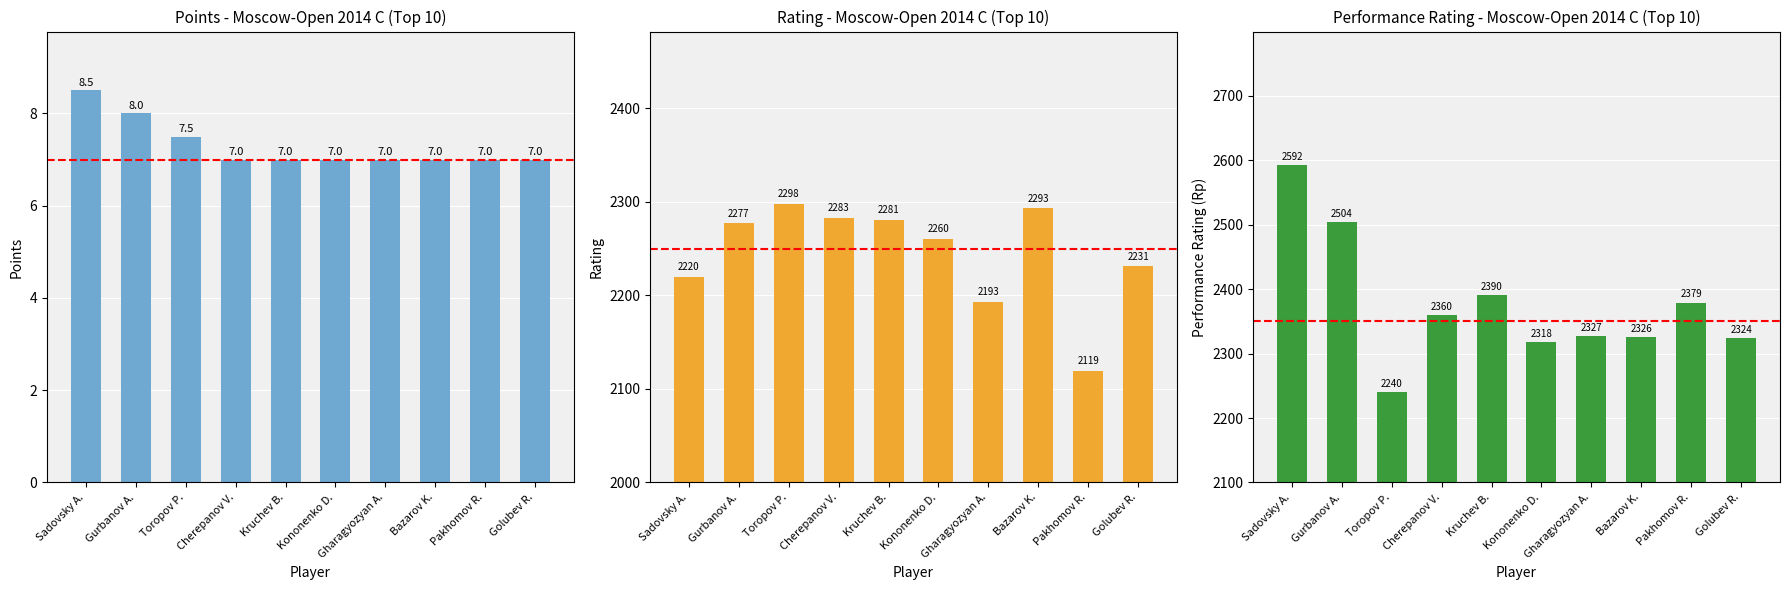

The Points series shows 8.5 at Sadovsky A.. True or false?

True